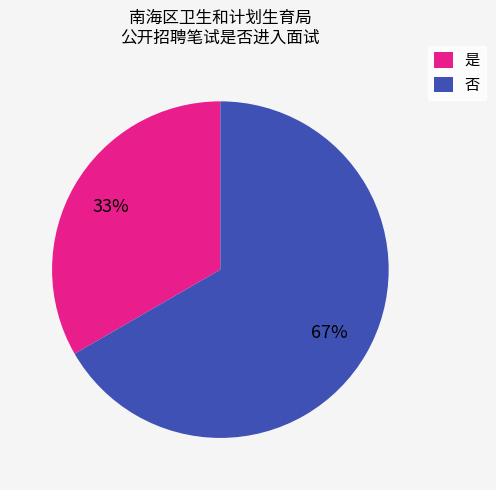

Combined, do 否 and 是 account for over 50%?

Yes